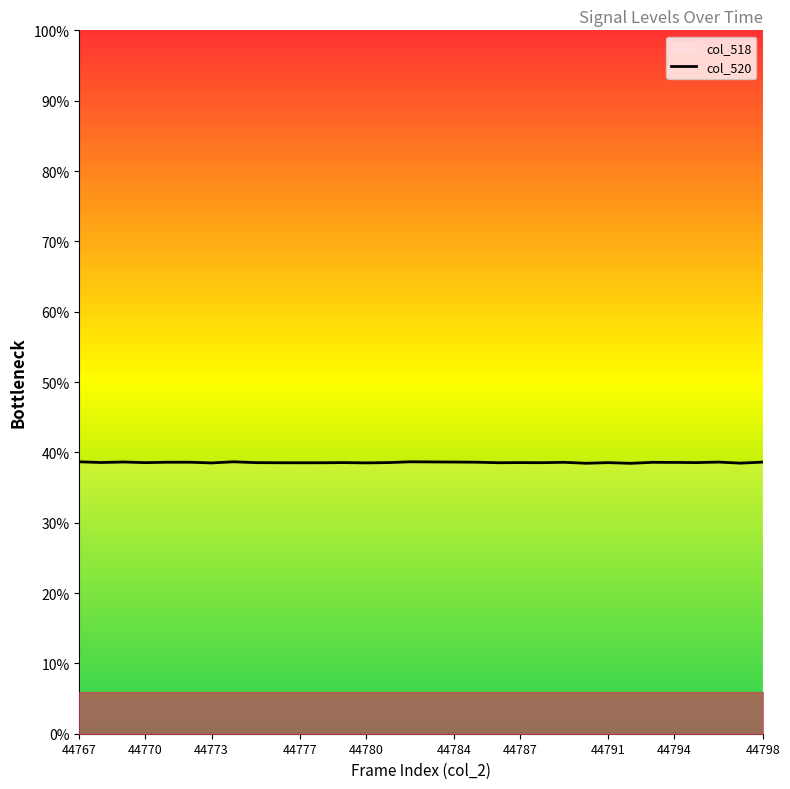

True or false: the data shows 38.6 at 44784.

True